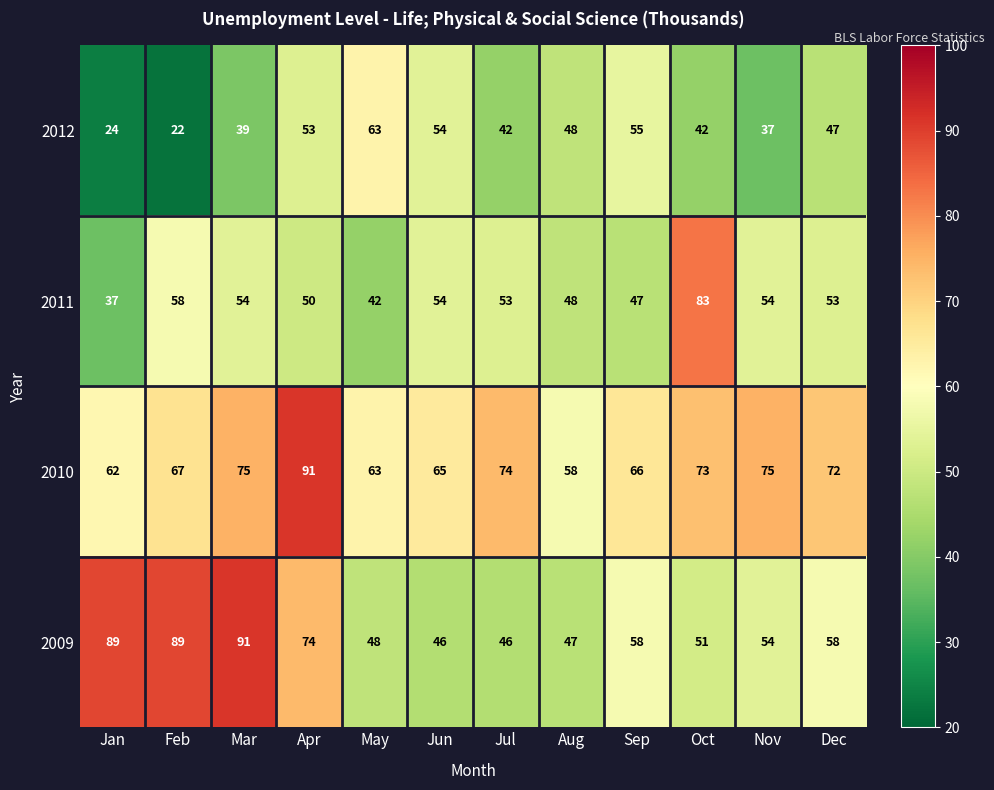

True or false: 2010 has a value of 58 at Aug.

True